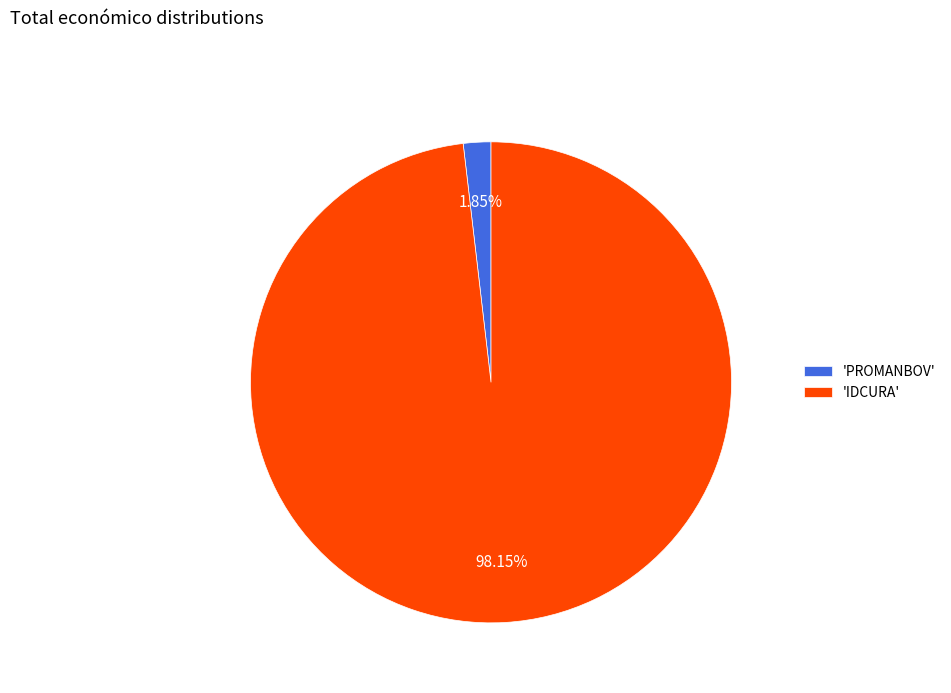

Do 'IDCURA' and 'PROMANBOV' together represent more than half of the pie?

Yes